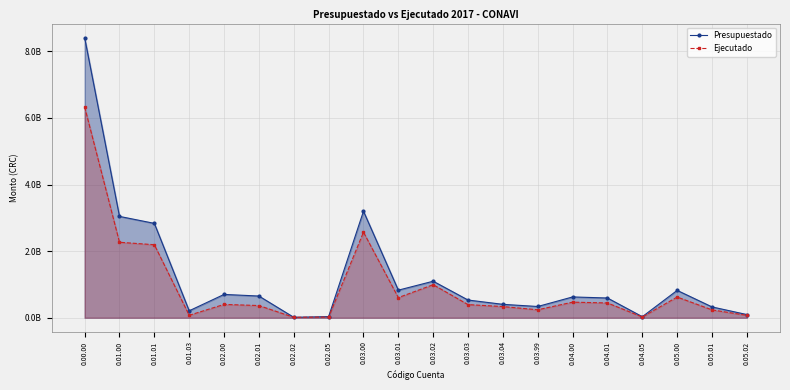

At which label does Ejecutado reach its minimum?

0.02.02